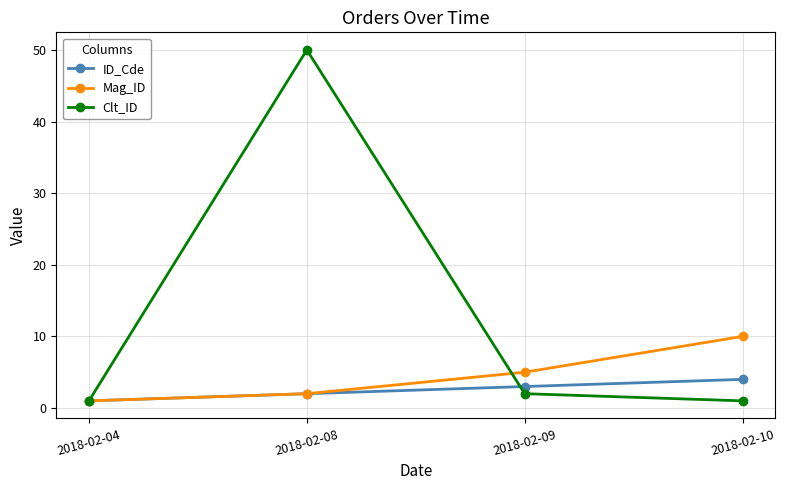

What are all the series names shown in the legend?

ID_Cde, Mag_ID, Clt_ID